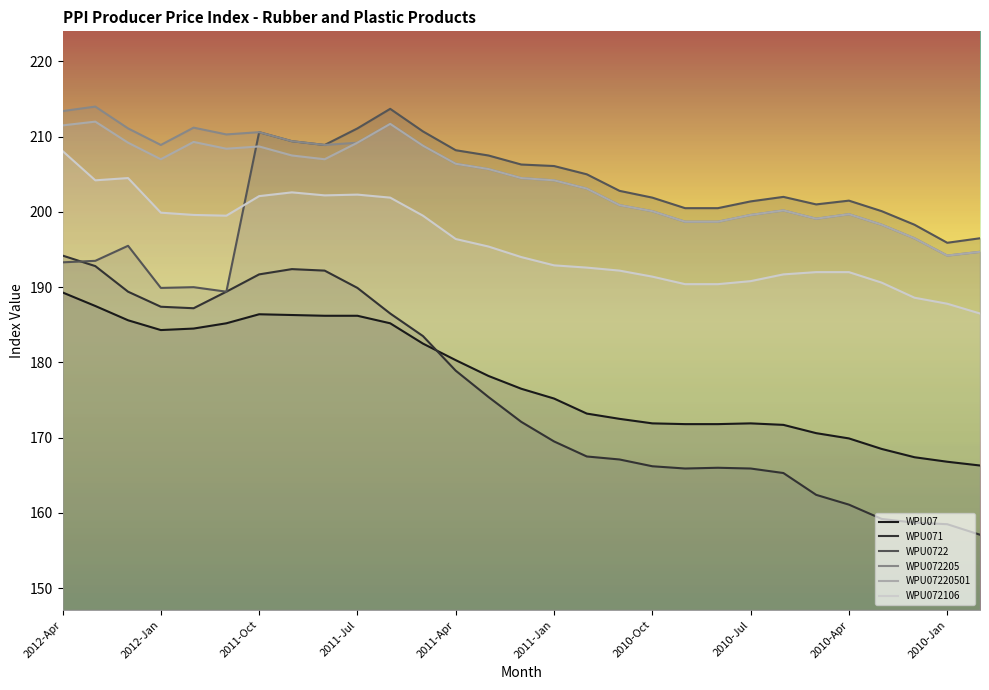

How many data points in WPU072205 are above 204?

16